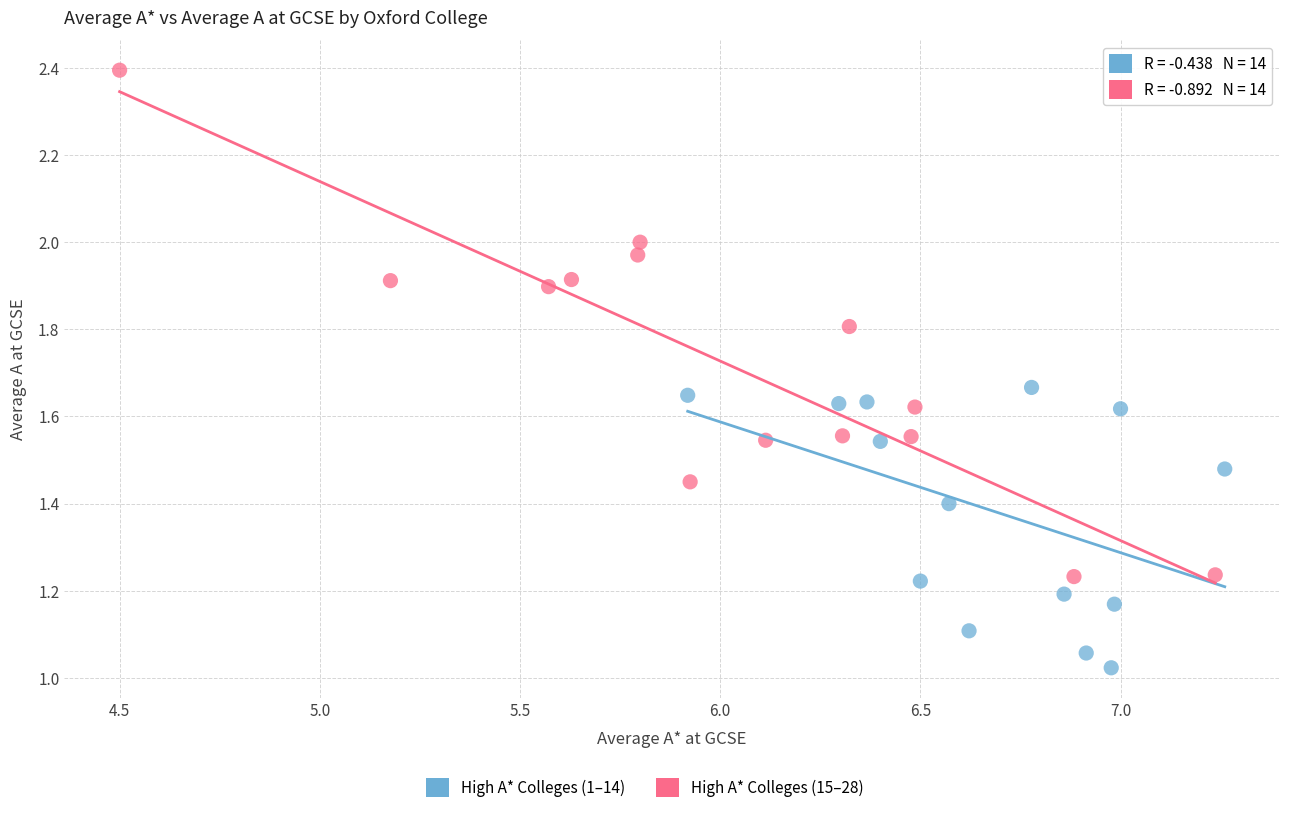

Which series has the widest spread of Y values?

High A* Colleges (15–28)